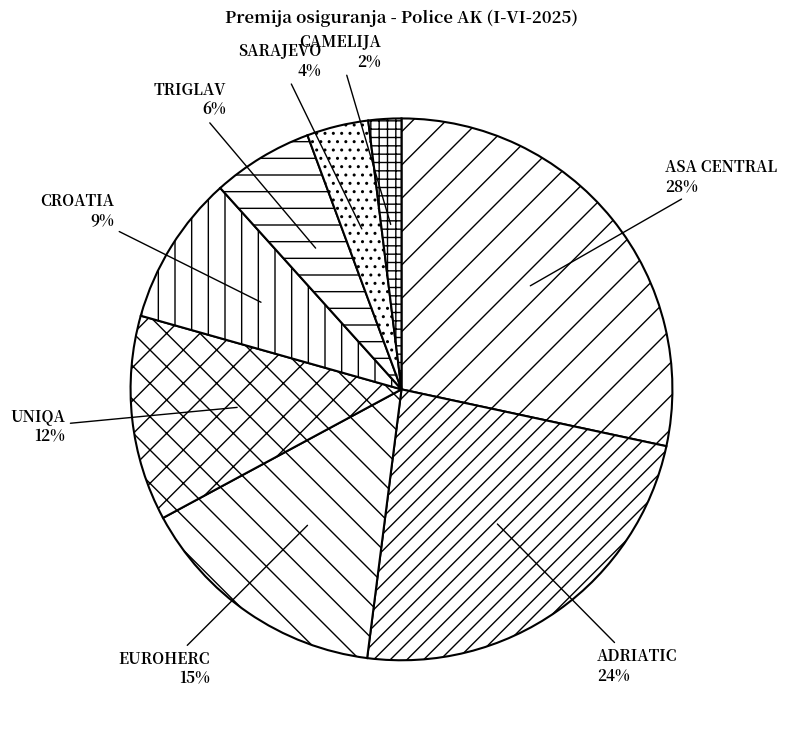

Is the sum of CAMELIJA and ASA CENTRAL greater than half?

No